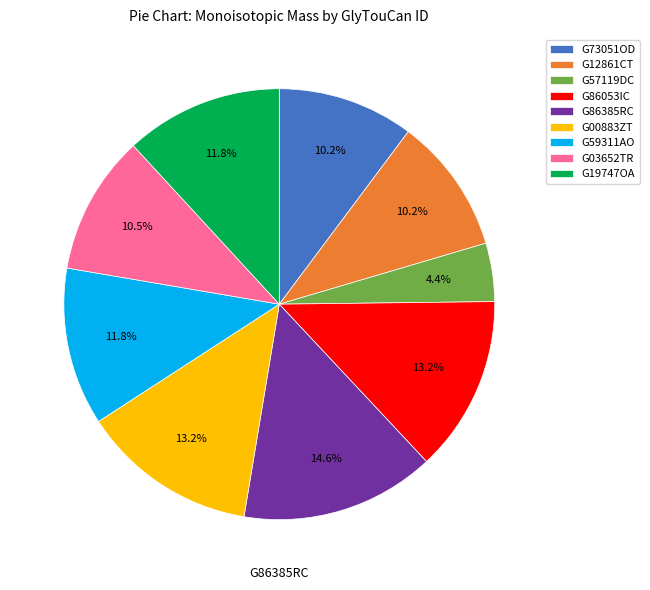

To the nearest percent, what portion does G19747OA represent?

12%